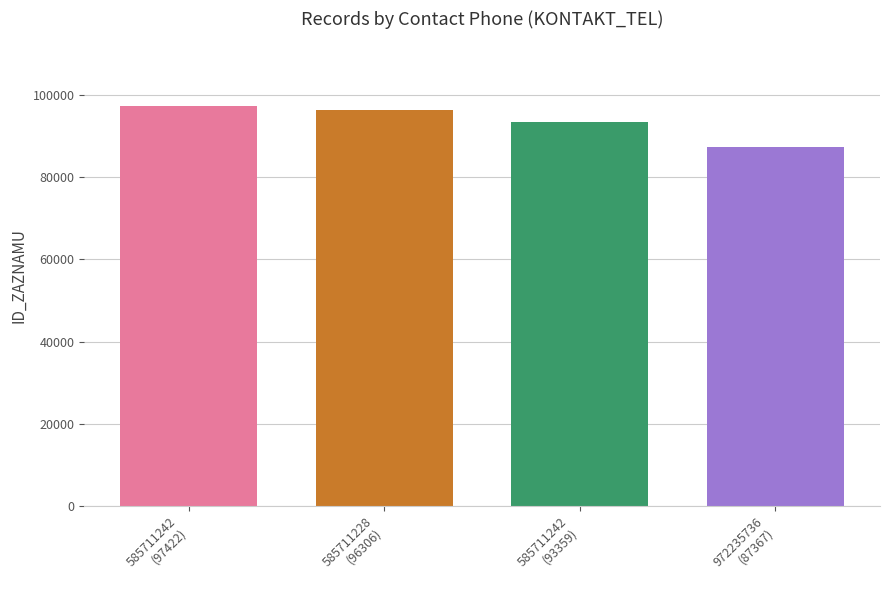

What is the change in value from 585711242
(97422) to 972235736
(87367)?

-10055